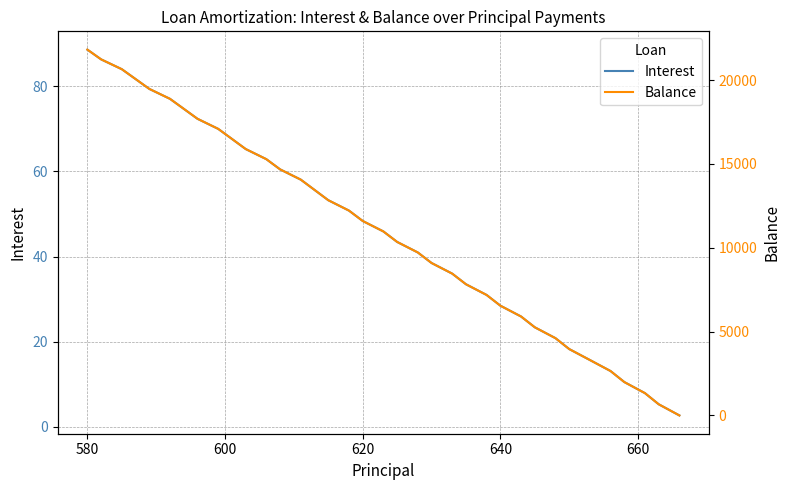

Which category has the highest value in the Interest series?

580